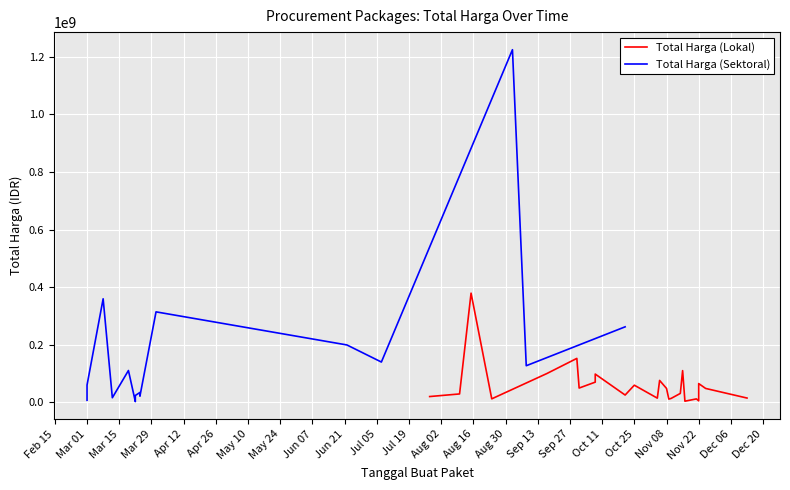

How many distinct data groups are displayed?

2